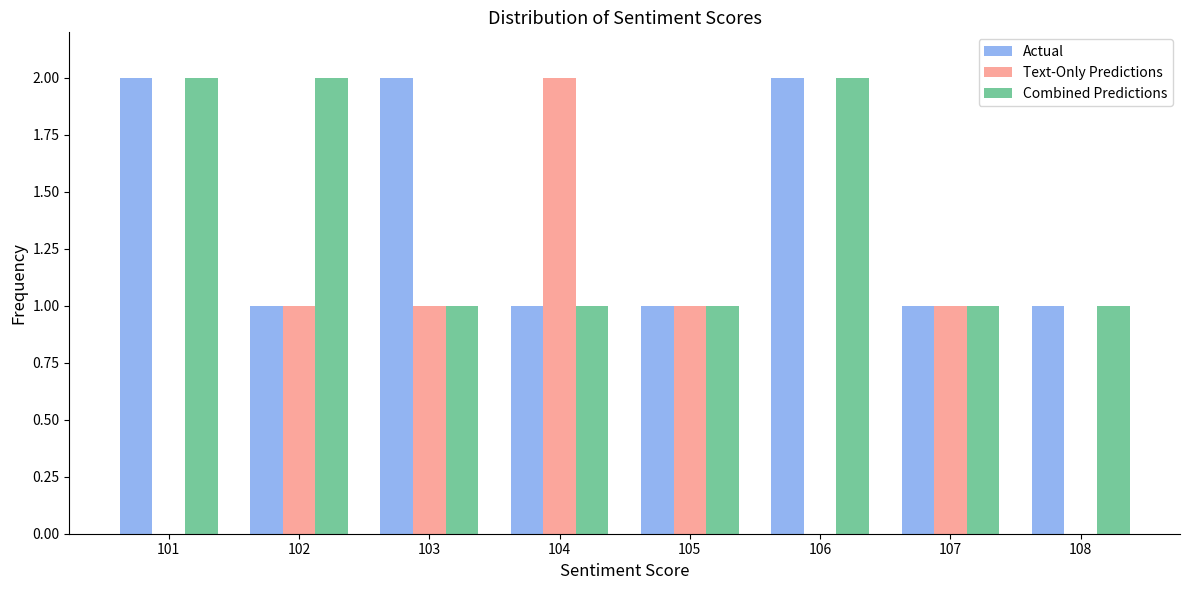

What is the total value across all series at 101?

4